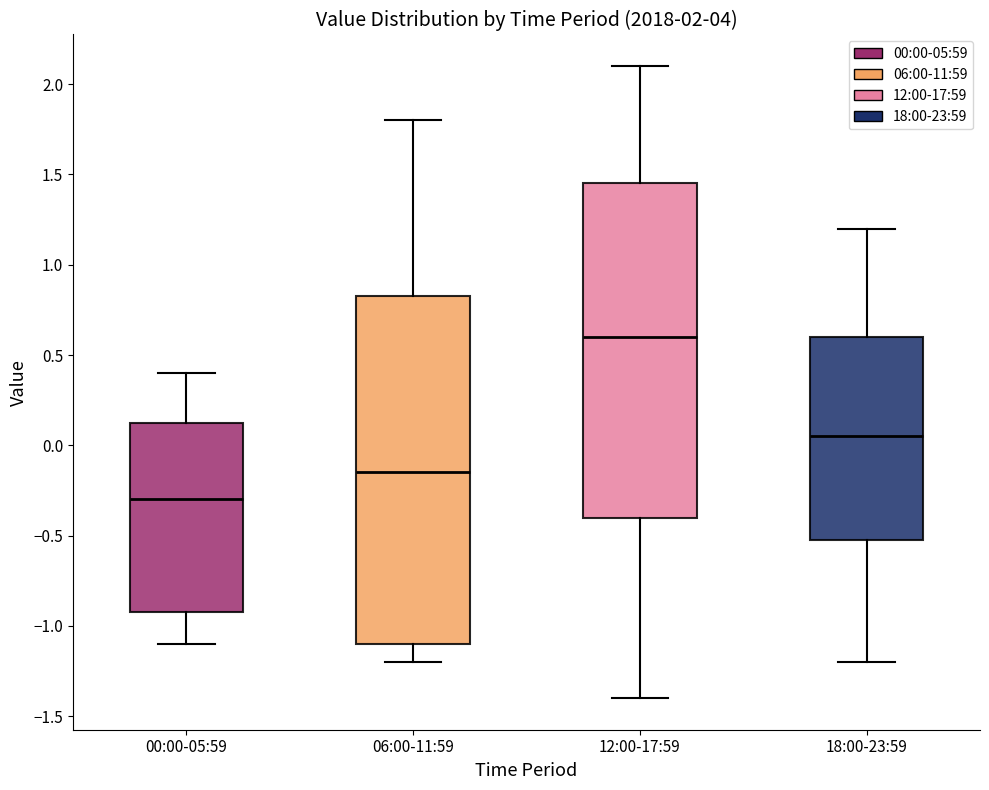

Reading left to right, transcribe this box plot: for each box, give where its median line is, the range the box spans, and where its two whiskers end, as read against the y-axis. The values are not printed on the chart, so give them approximately, as read against the axis.

00:00-05:59: median -0.30, box -0.90 to 0.15, whiskers -1.10 to 0.40
06:00-11:59: median -0.15, box -1.10 to 0.85, whiskers -1.20 to 1.80
12:00-17:59: median 0.60, box -0.40 to 1.45, whiskers -1.40 to 2.10
18:00-23:59: median 0.05, box -0.50 to 0.60, whiskers -1.20 to 1.20